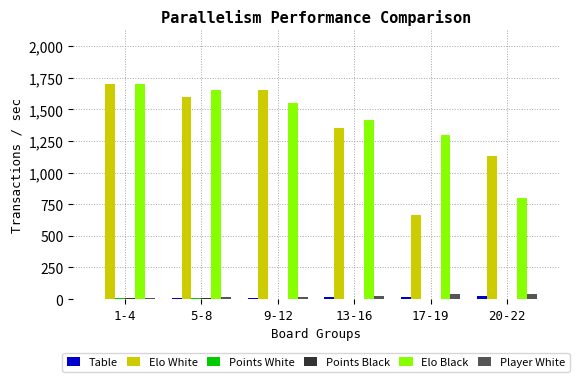

Which category has the highest value across all series?

1-4